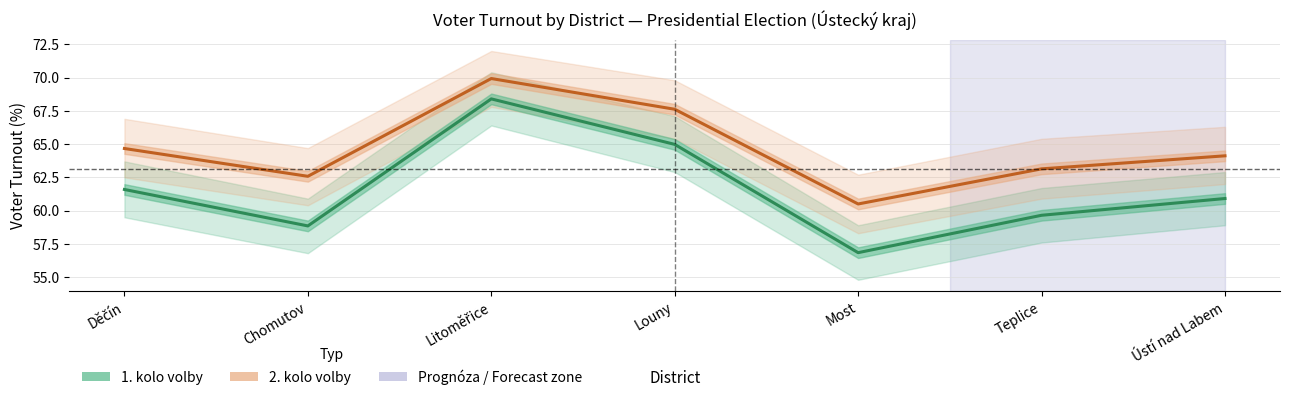

Is it true that 1. kolo volby equals 60.9 at Ústí nad Labem?

True